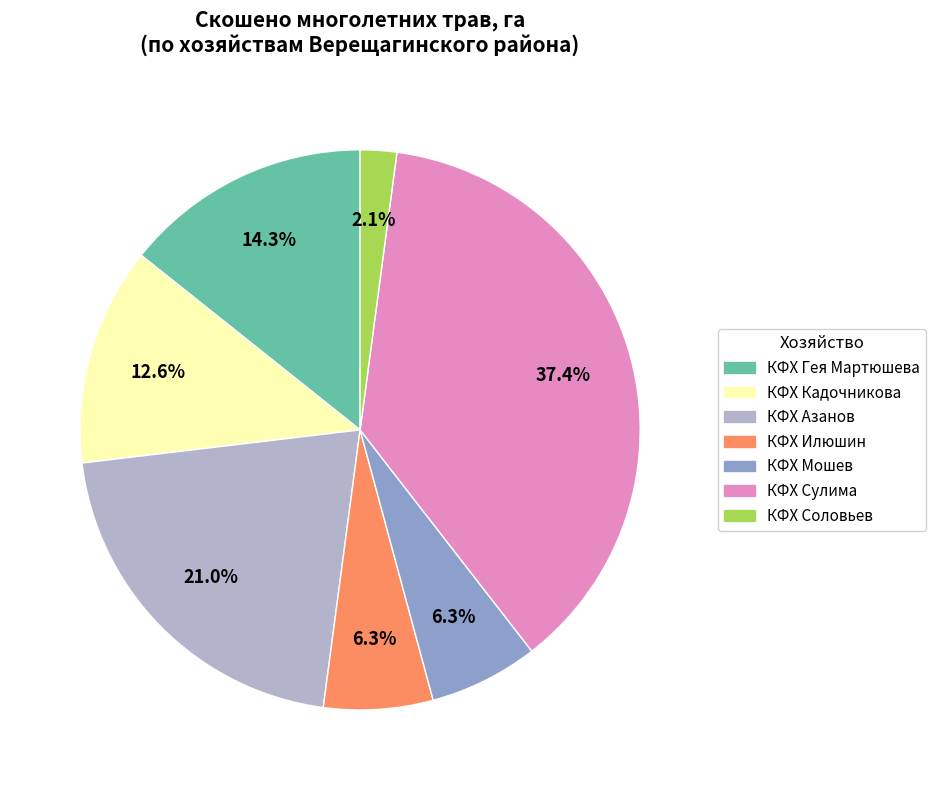

Which slice is the largest?

КФХ Сулима